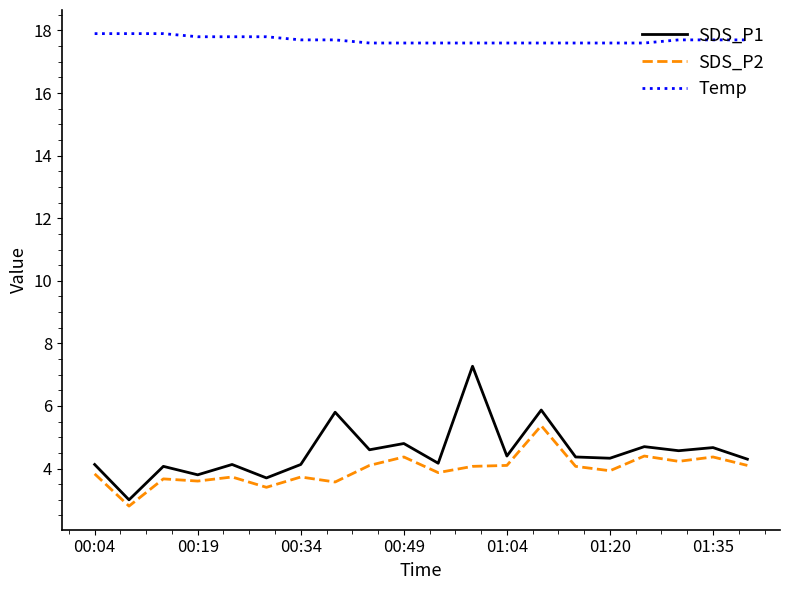

What is the maximum value shown in the chart?

17.9